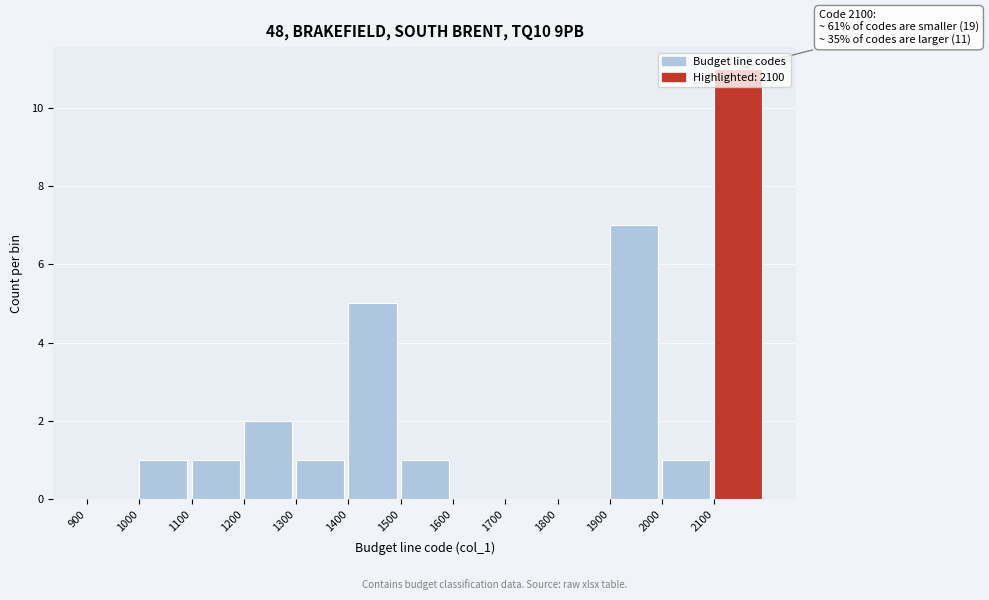

Which range on the x-axis has the tallest bar?

2100 to 2200